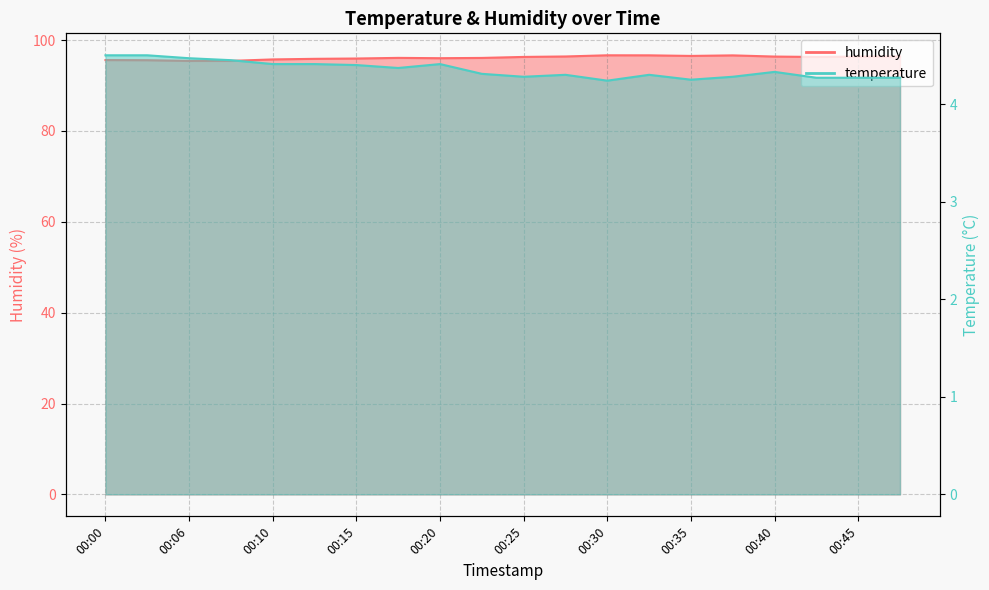

What is the total value across all series at 00:28?

100.7